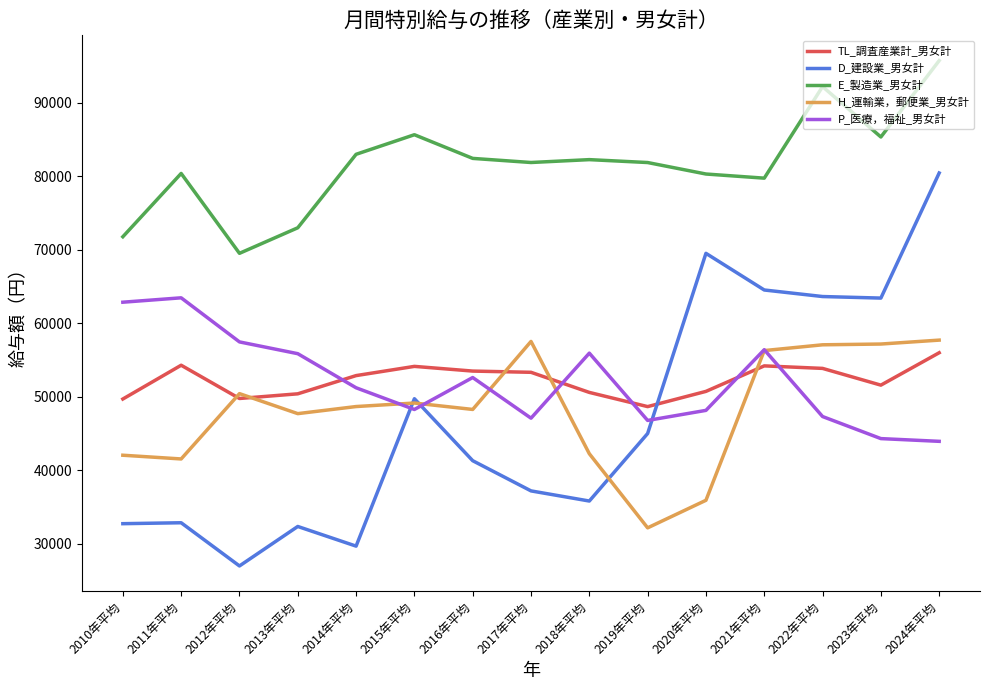

What is the total value across all series at 2017年平均?

277046